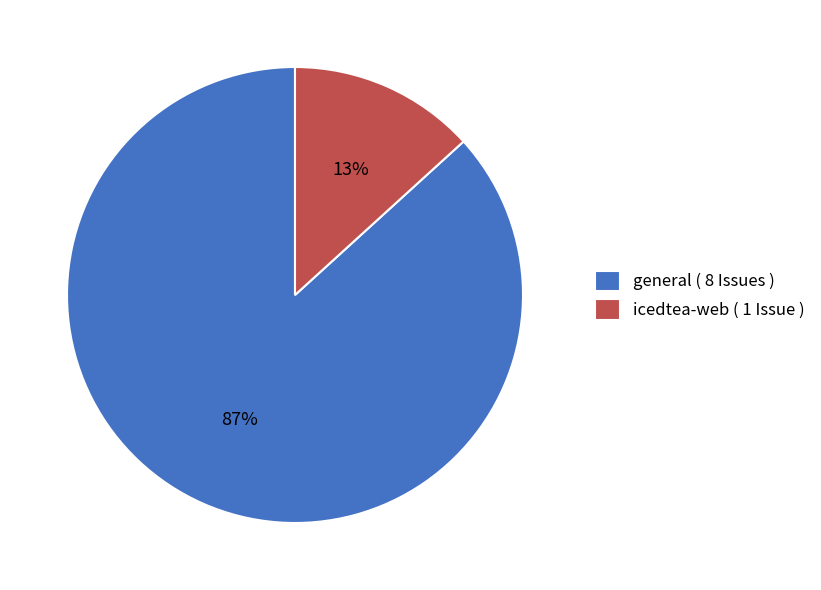

What is the majority slice?

general ( 8 Issues )